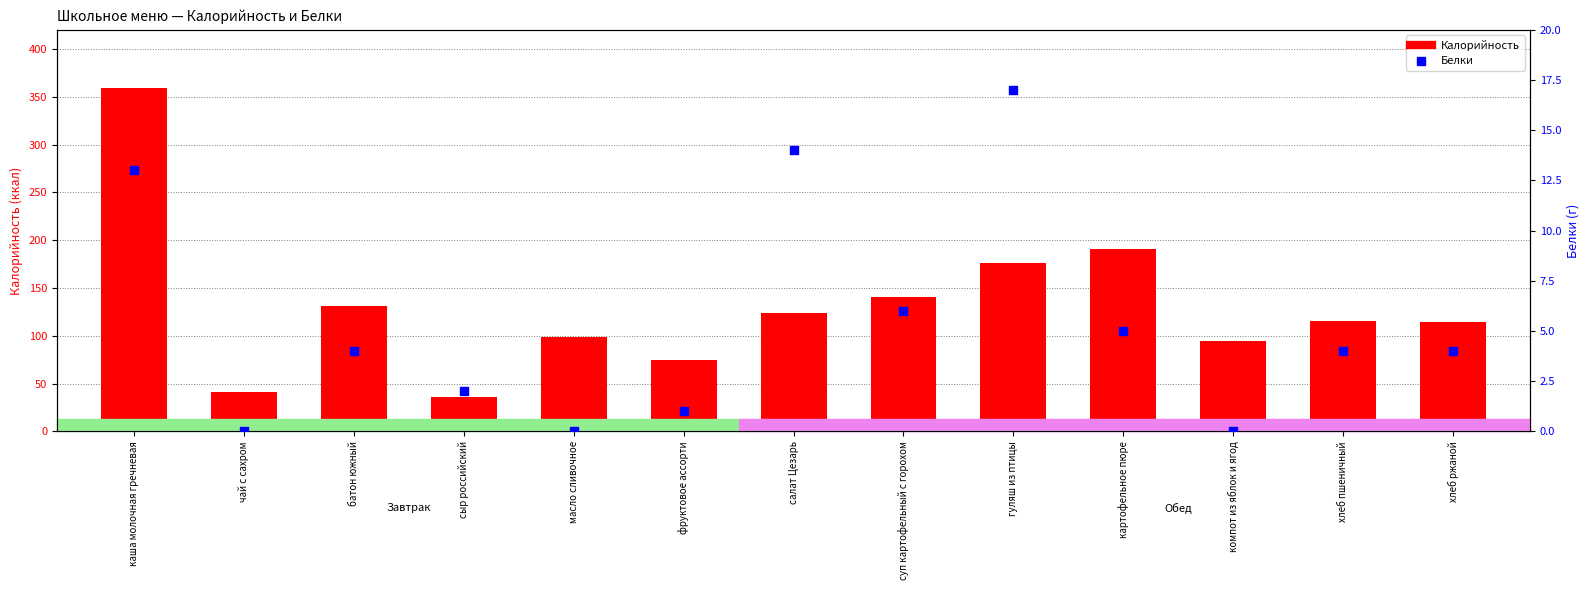

Which series reaches the maximum Y coordinate?

Калорийность